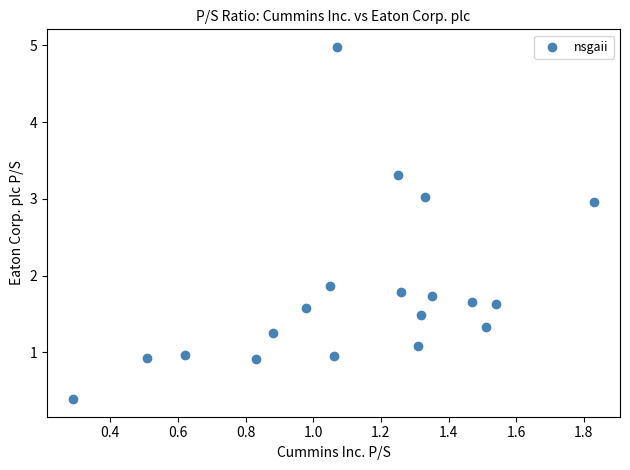

What is the range of X values (max minus min)?

1.5